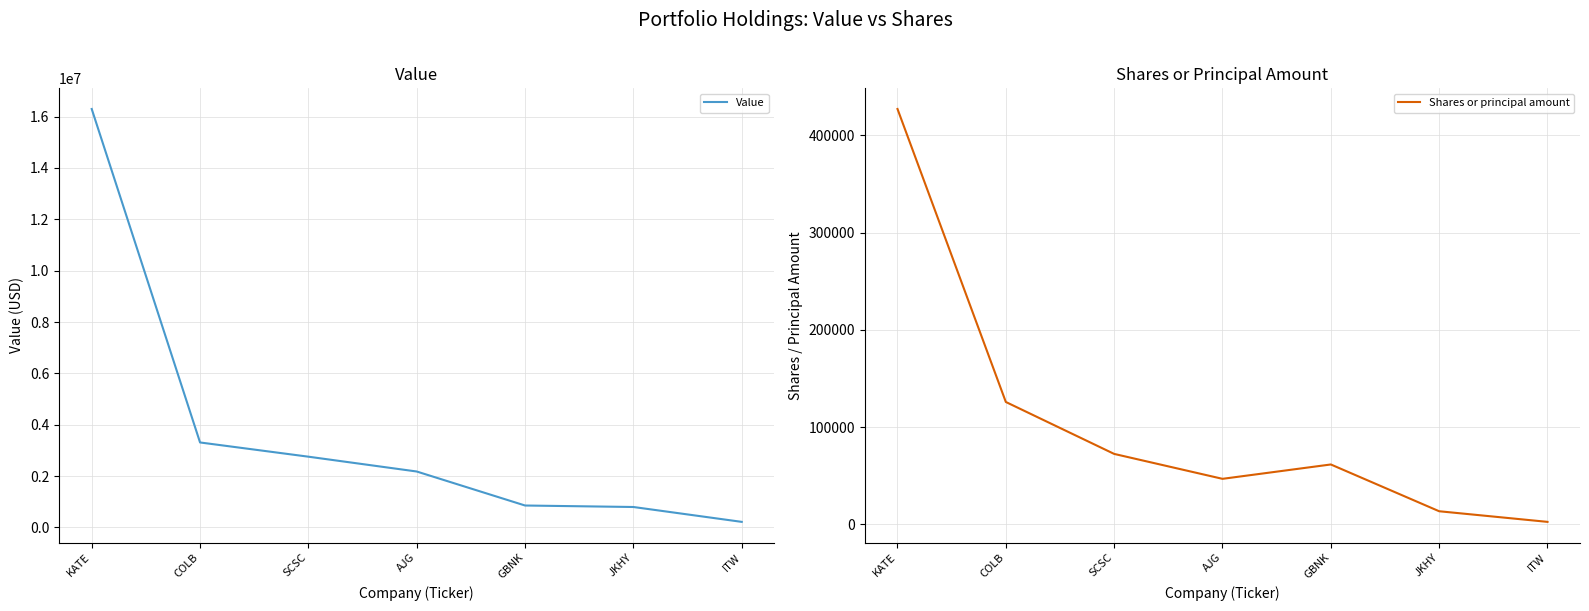

What is the lowest value of the Value series?

219000